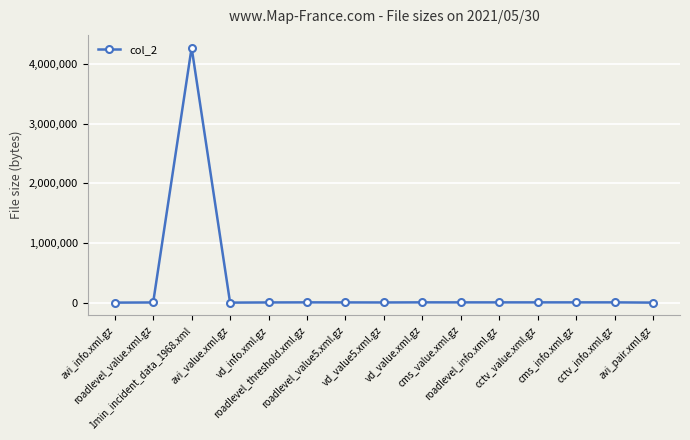

The chart shows a value of 4232 at vd_info.xml.gz. True or false?

True